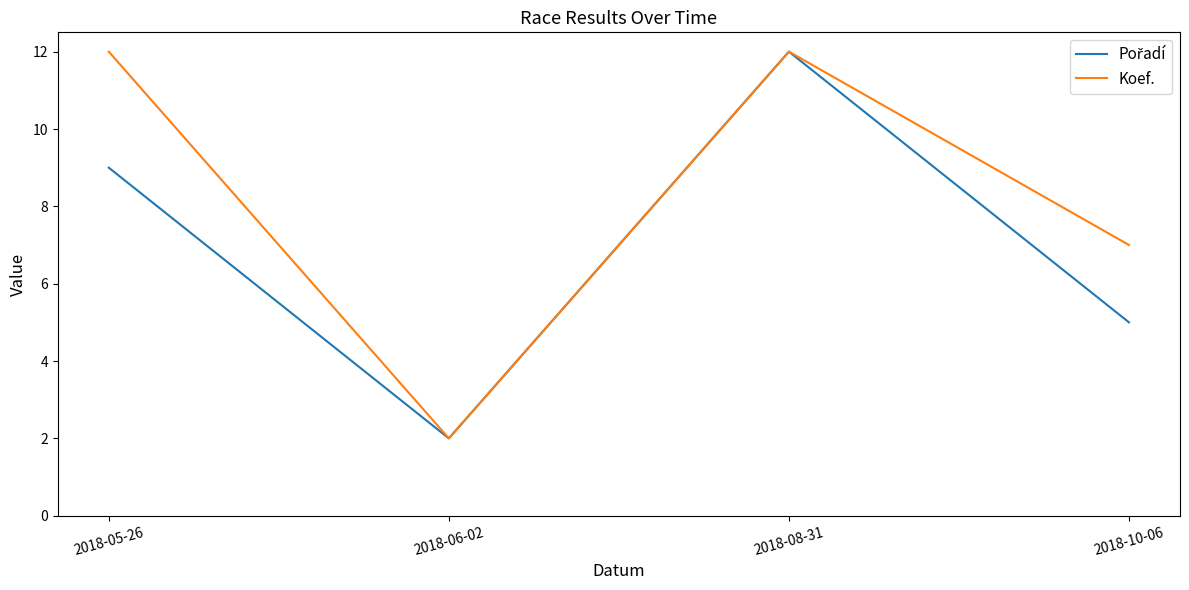

True or false: Koef. has a value of 8 at 2018-05-26.

False